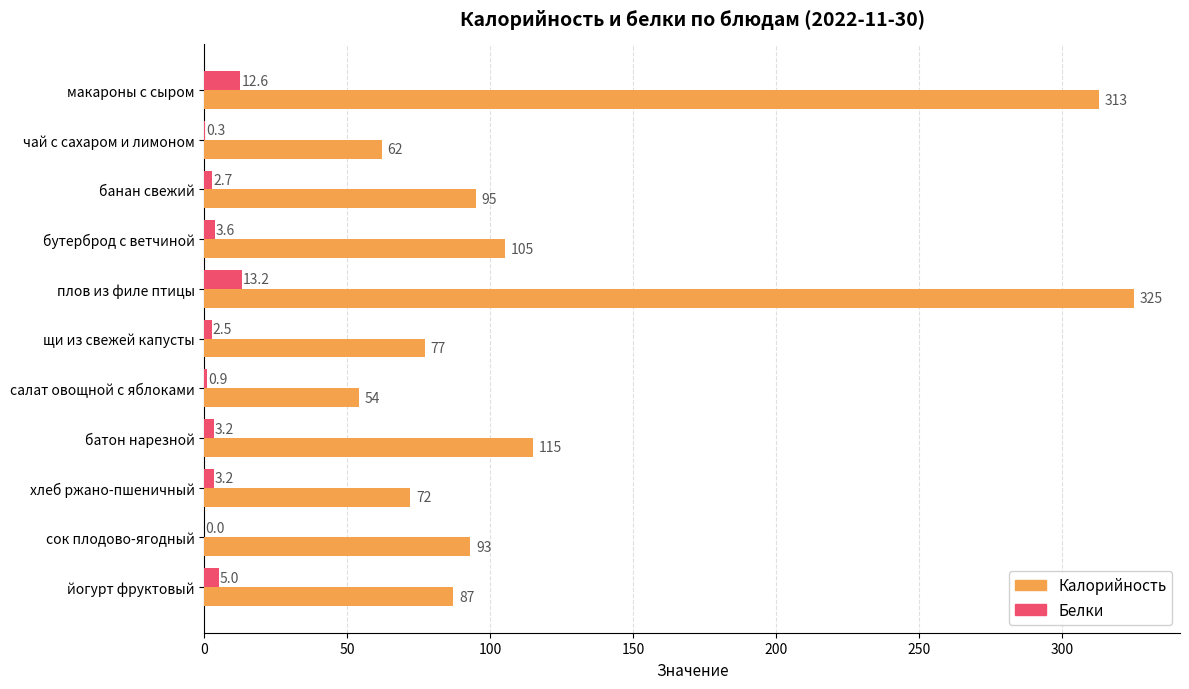

What is the average value of the Белки series?

4.3